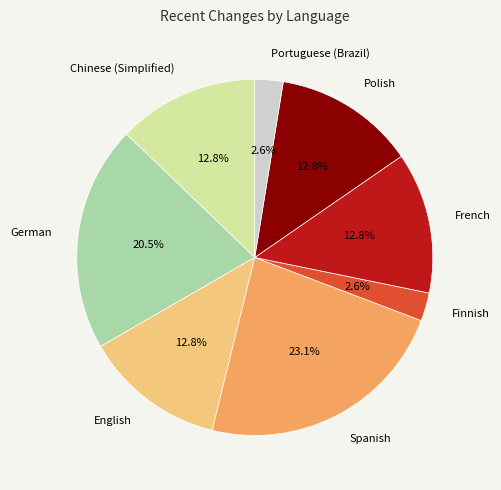

Which category has the biggest portion of the pie?

Spanish